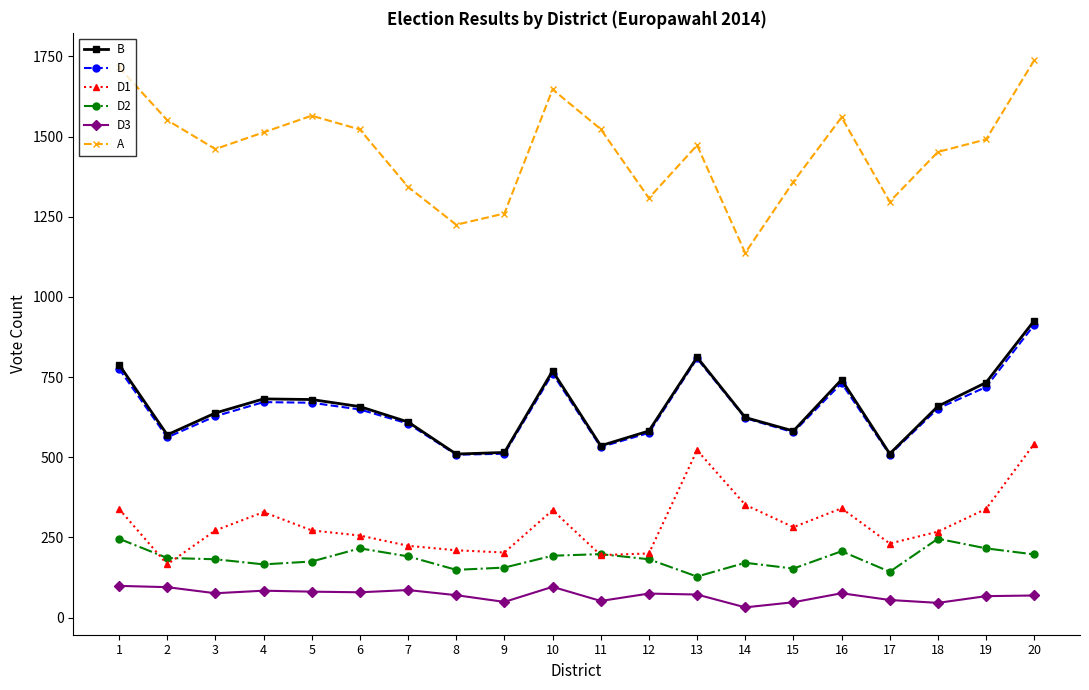

Is it true that B equals 1012 at 10?

False